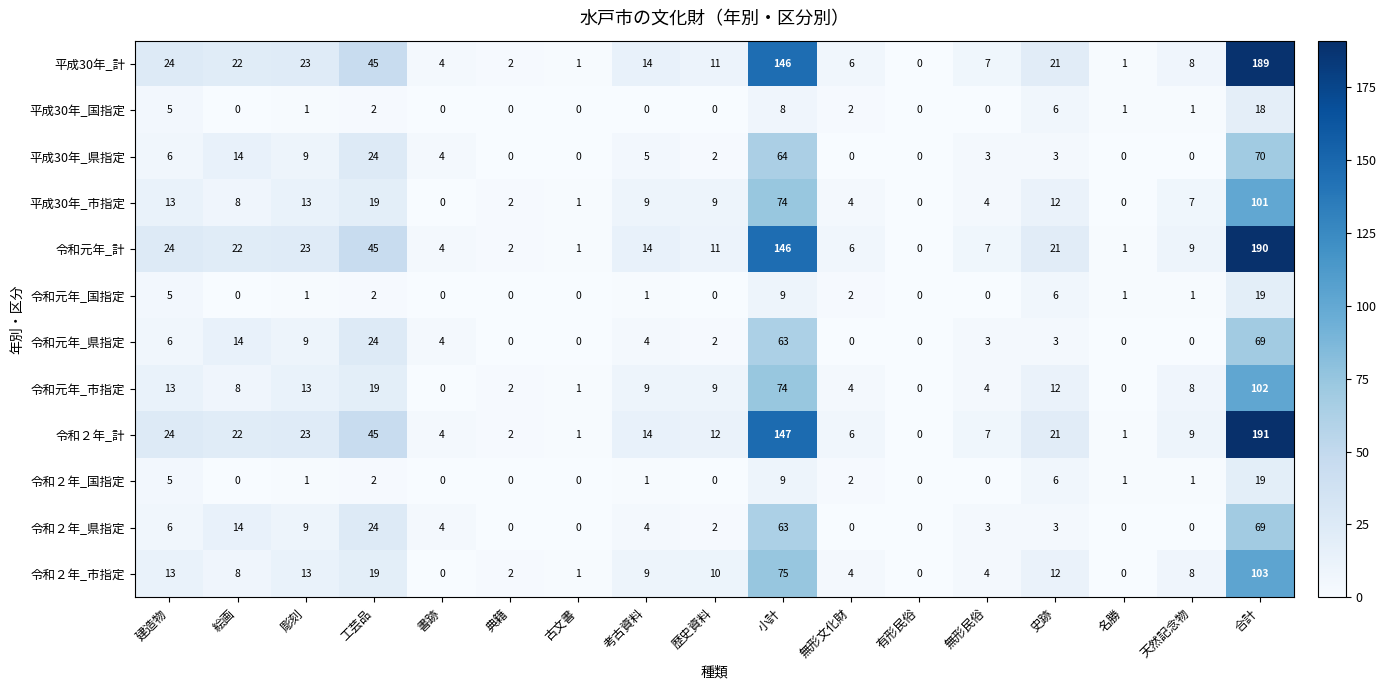

What is the difference between the second highest and minimum values in the 令和元年_計 series?

146